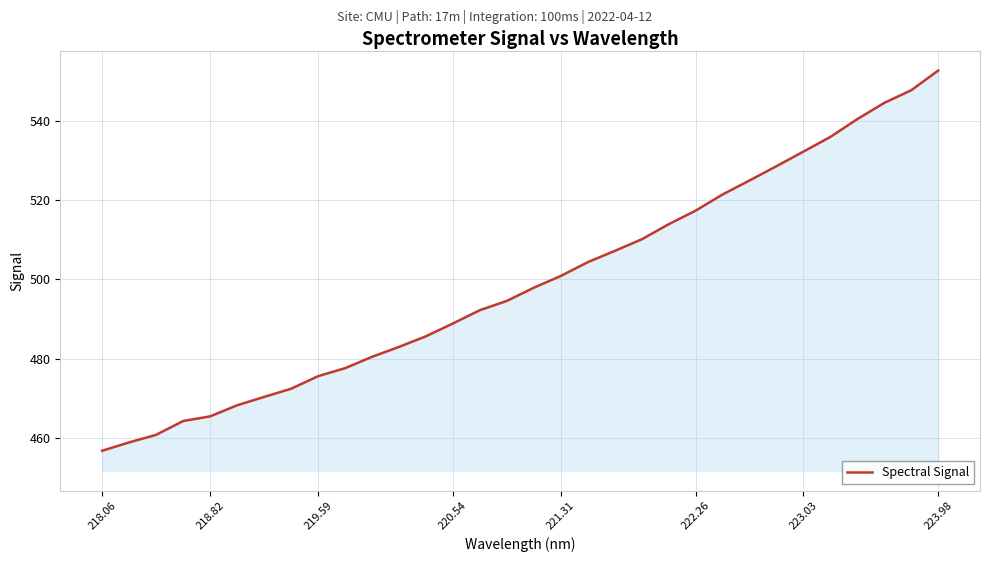

What is the difference between the maximum and minimum values?

95.8